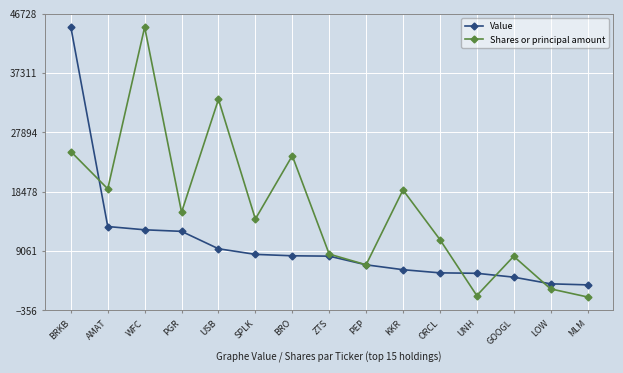

What is the smallest value displayed?

1784.0